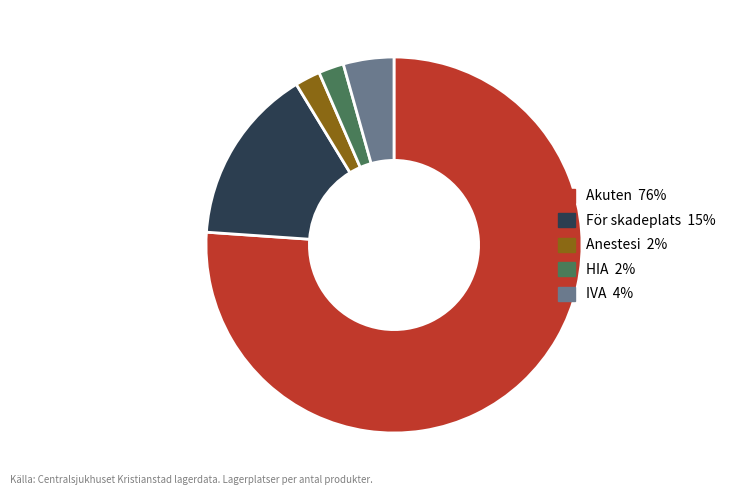

Does Akuten account for over 50% of the chart?

Yes